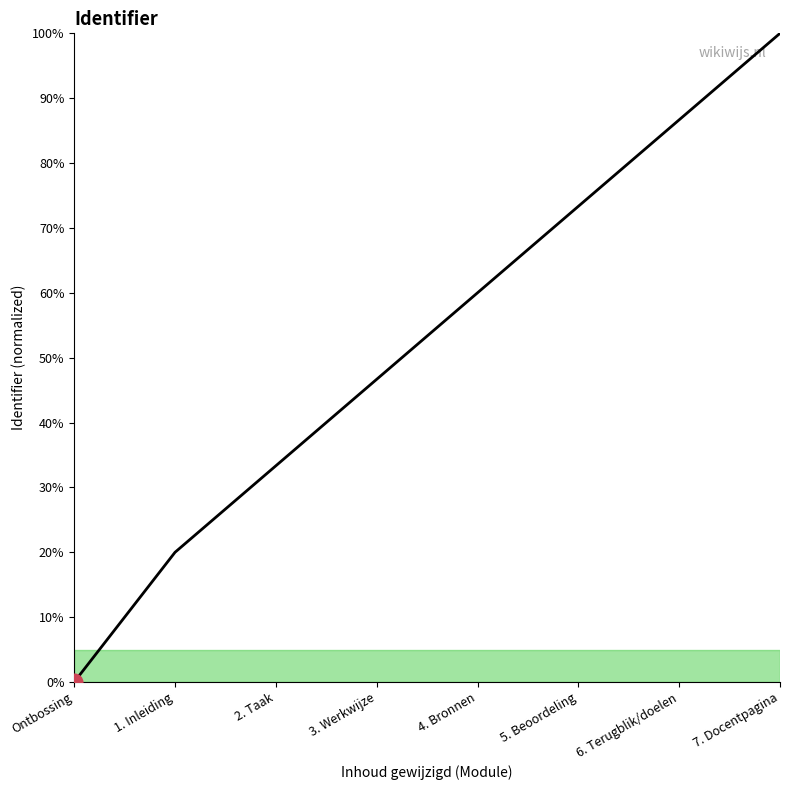

What is the change in value from Ontbossing to 3. Werkwijze?

+46.7